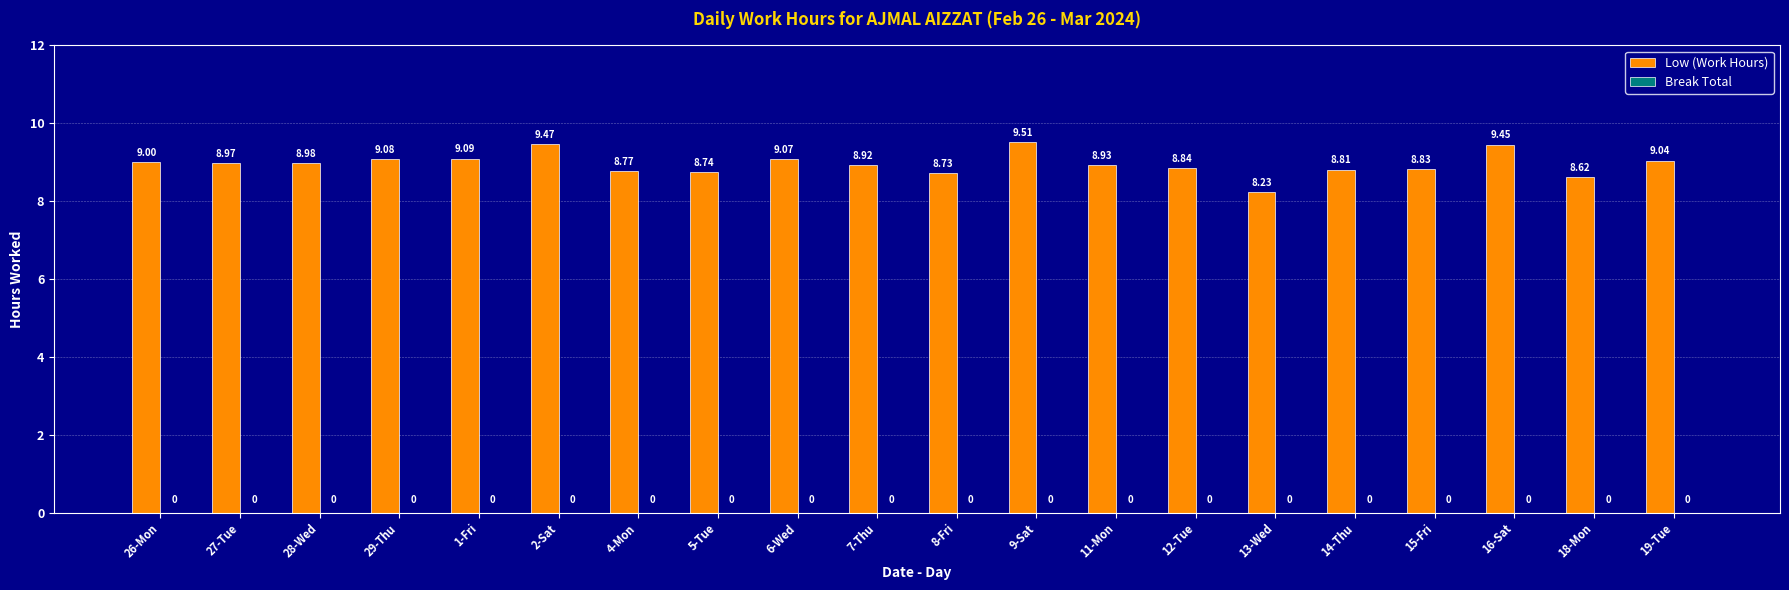

Rank the categories by value from highest to lowest.

9-Sat, 2-Sat, 16-Sat, 1-Fri, 29-Thu, 6-Wed, 19-Tue, 26-Mon, 28-Wed, 27-Tue, 11-Mon, 7-Thu, 12-Tue, 15-Fri, 14-Thu, 4-Mon, 5-Tue, 8-Fri, 18-Mon, 13-Wed